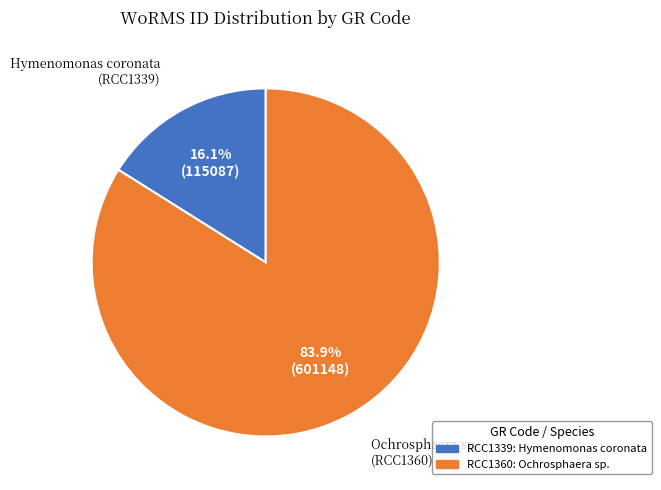

Does RCC1339 represent more than half of the total?

No